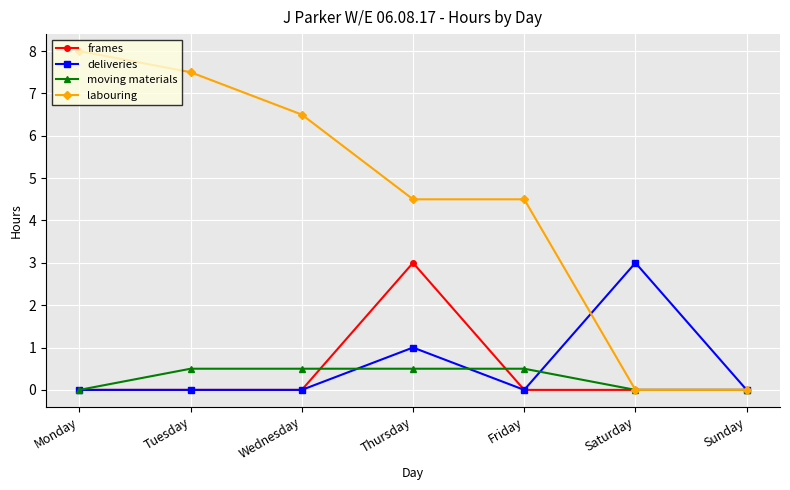

The labouring series shows 8.0 at Monday. True or false?

True